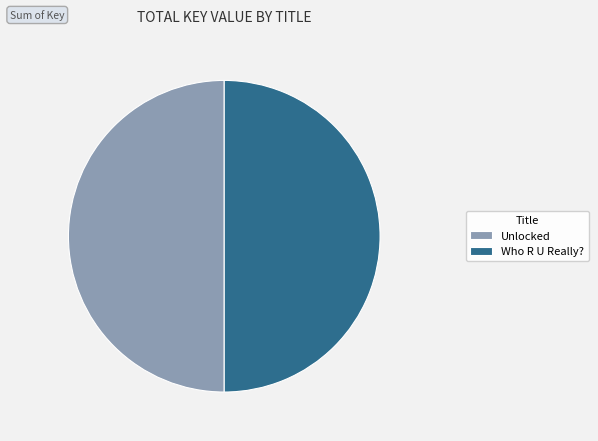

Is it true that Unlocked is 45% of the pie?

False